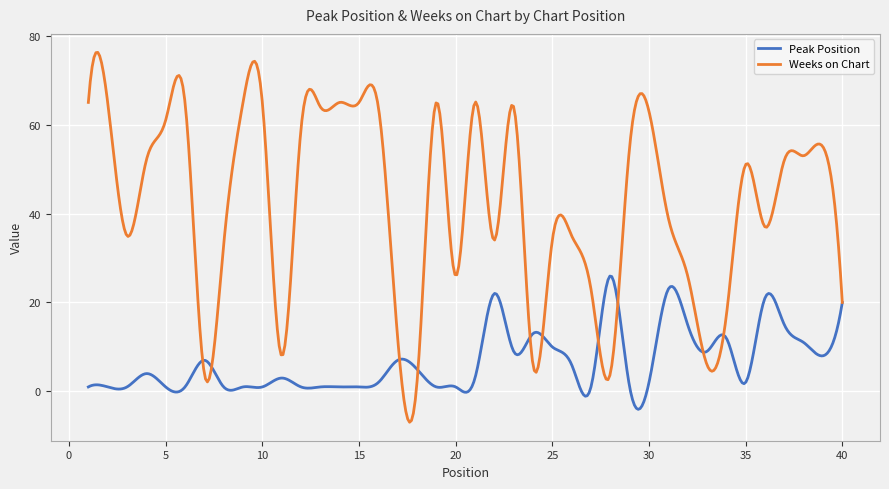

What are all the series names shown in the legend?

Peak Position, Weeks on Chart